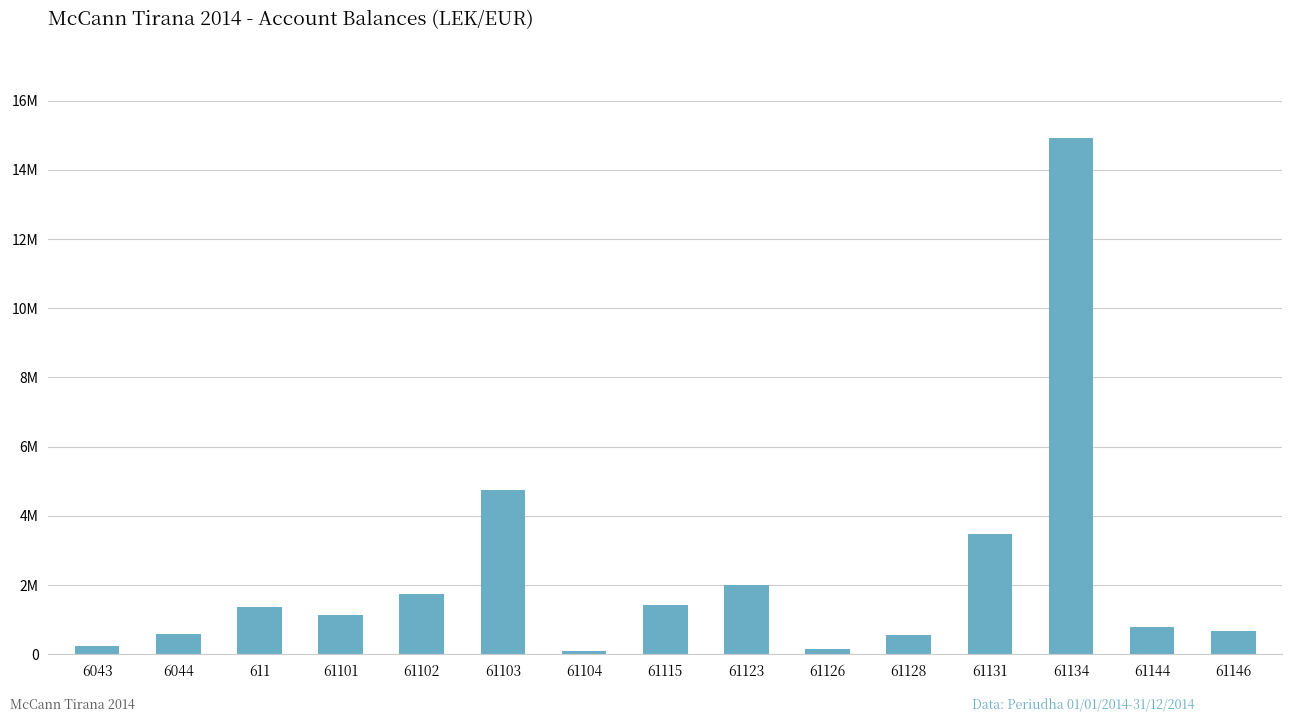

Does the chart contain any negative values?

No